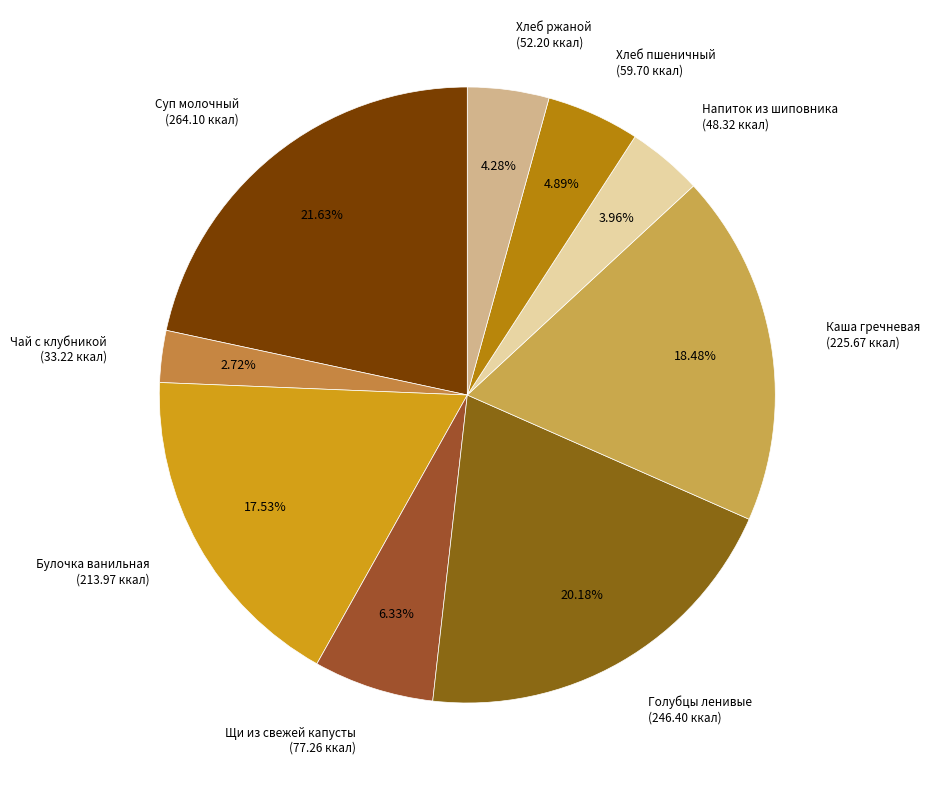

Is the sum of Напиток из шиповника (48.32 ккал) and Голубцы ленивые (246.40 ккал) greater than half?

No